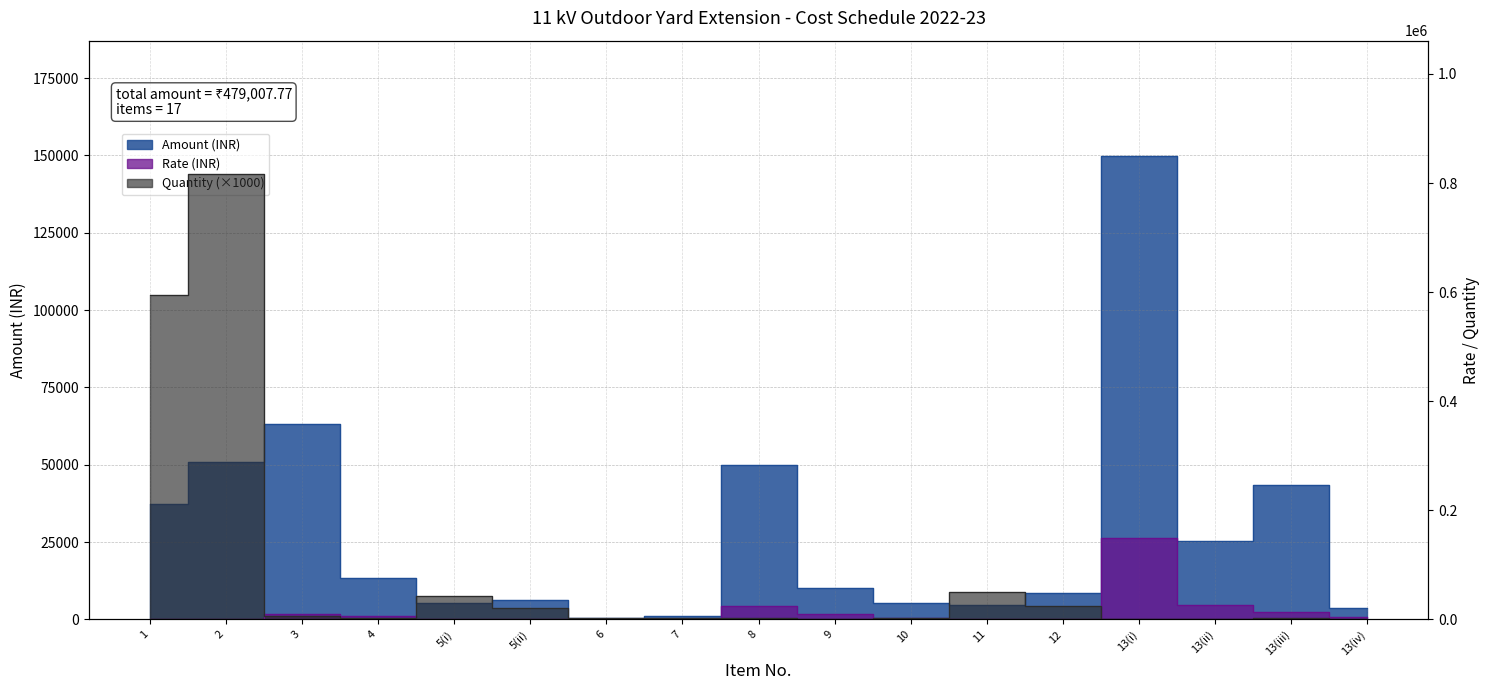

Reading right to left, list all the values displayed in this chart.

Amount: 13(iv)=3724.9	13(iii)=43458.0	13(ii)=25498.5	13(i)=149663.1	12=8415.1	11=4773.0	10=5346.0	9=10230.9	8=49966.8	7=1046.0	6=445.9	5(ii)=6402.1	5(i)=5326.9	4=13372.7	3=63098.1	2=50930.9	1=37309.1
Rate: 13(iv)=3724.9	13(iii)=14486.0	13(ii)=25498.5	13(i)=149663.1	12=350.6	11=95.5	10=2970.0	9=10230.9	8=24983.4	7=348.7	6=148.6	5(ii)=304.9	5(i)=126.8	4=6686.3	3=10516.4	2=62.4	1=62.8
Quantity: 13(iv)=1000.0	13(iii)=3000.0	13(ii)=1000.0	13(i)=1000.0	12=24000.0	11=50000.0	10=1800.0	9=1000.0	8=2000.0	7=3000.0	6=3000.0	5(ii)=21000.0	5(i)=42000.0	4=2000.0	3=6000.0	2=816200.0	1=594000.0